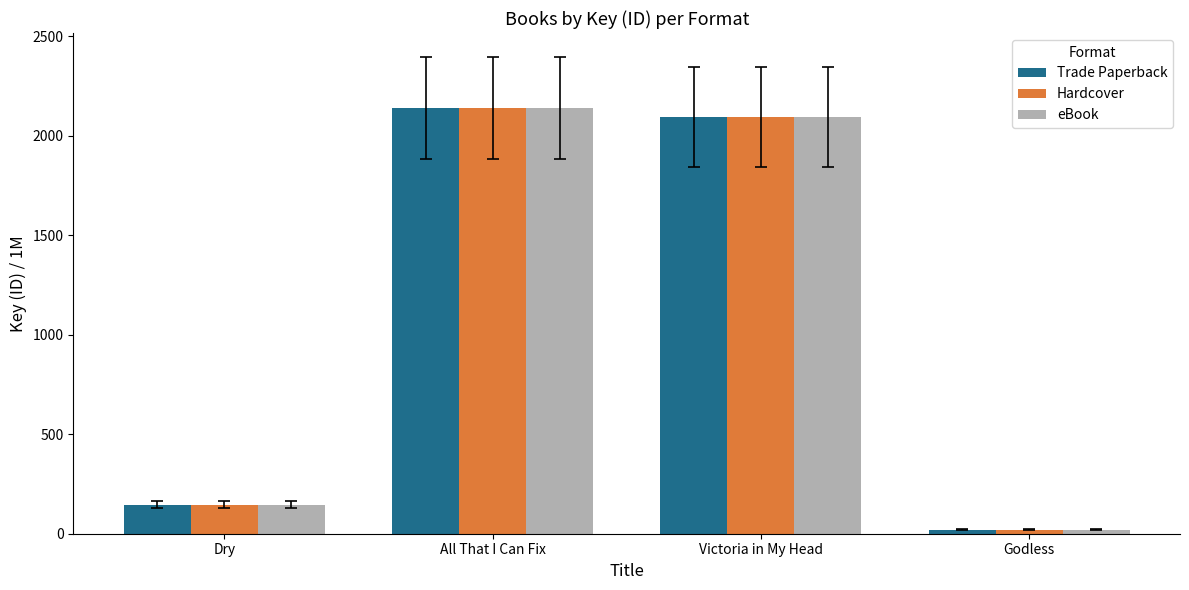

What is the lowest value of the Hardcover series?

20.3